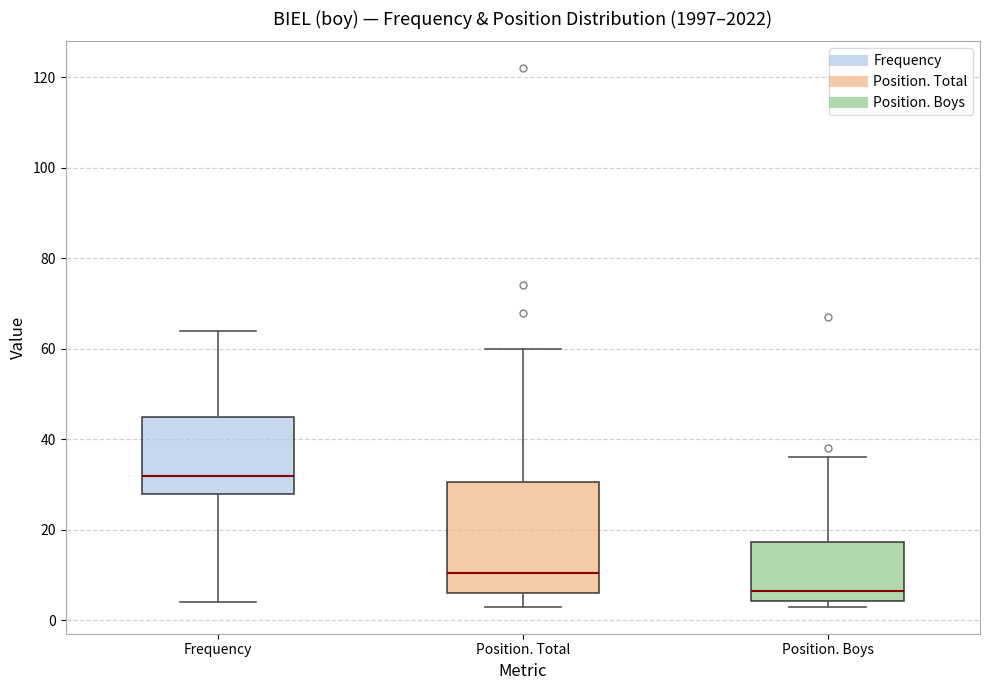

Reading left to right, transcribe this box plot: for each box, give where its median line is, the range the box spans, and where its two whiskers end, as read against the y-axis. The values are not printed on the chart, so give them approximately, as read against the axis.

Frequency: median 32, box 28 to 46, whiskers 4 to 64
Position. Total: median 10, box 6 to 30, whiskers 4 to 60
Position. Boys: median 6, box 4 to 18, whiskers 4 (just below the box's lower edge) to 36